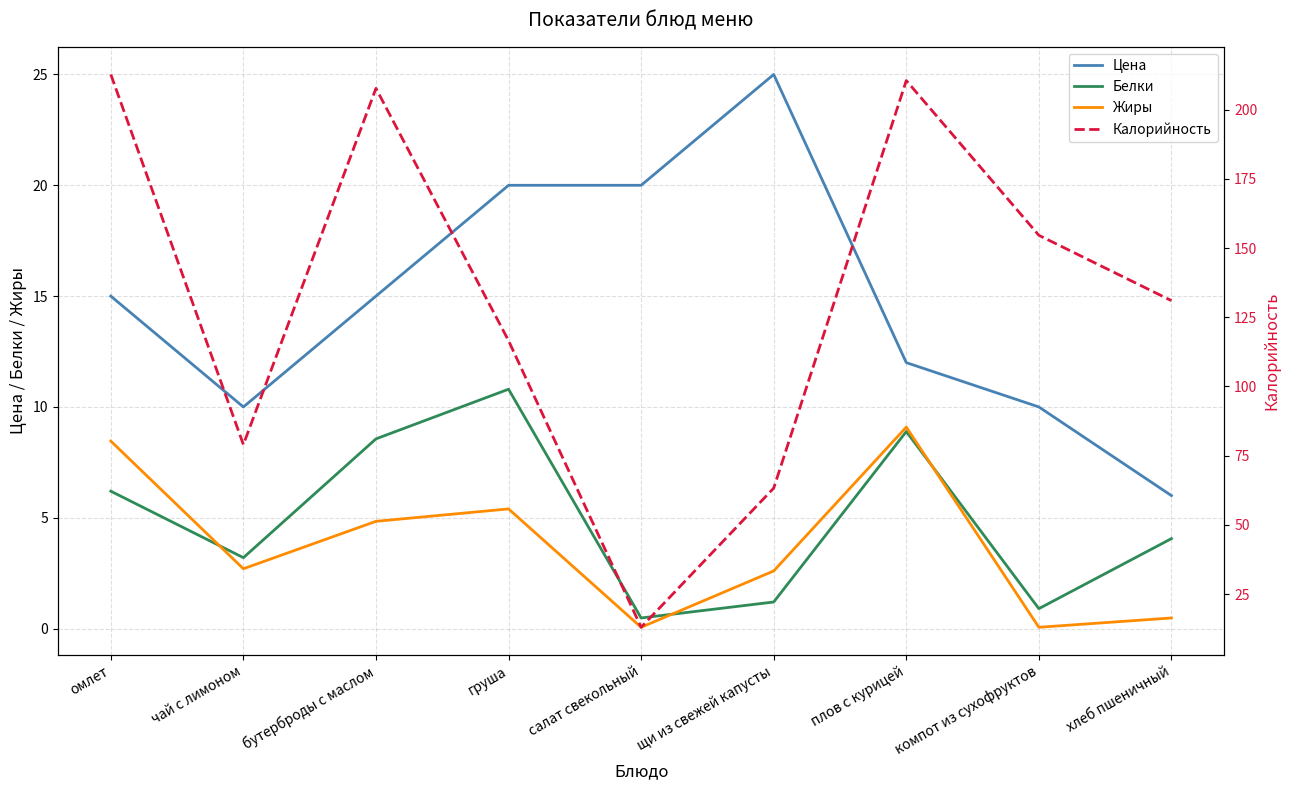

Where is the first local maximum for Калорийность?

бутерброды с маслом